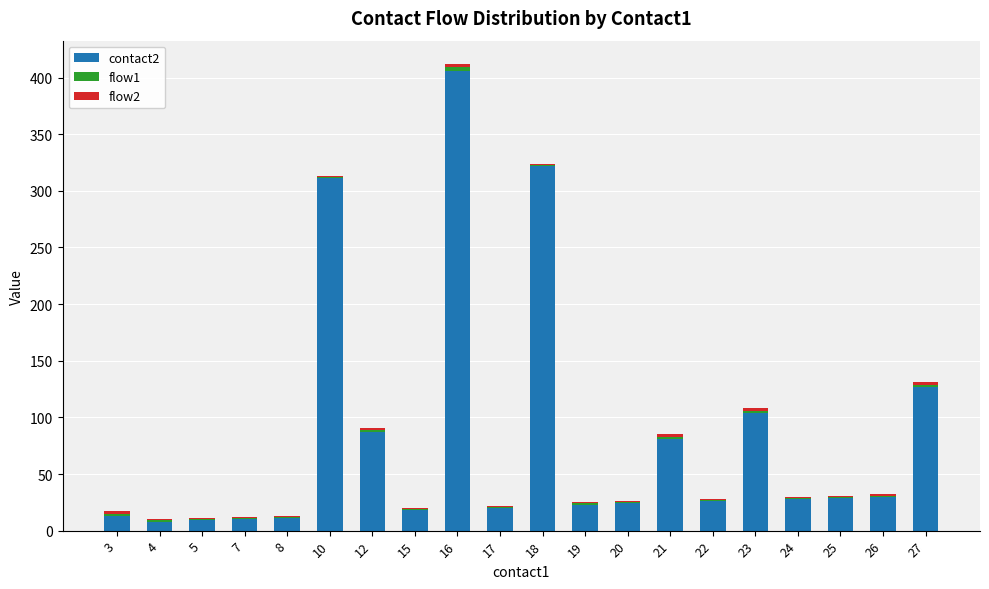

What is the total value across all series at 22?

28